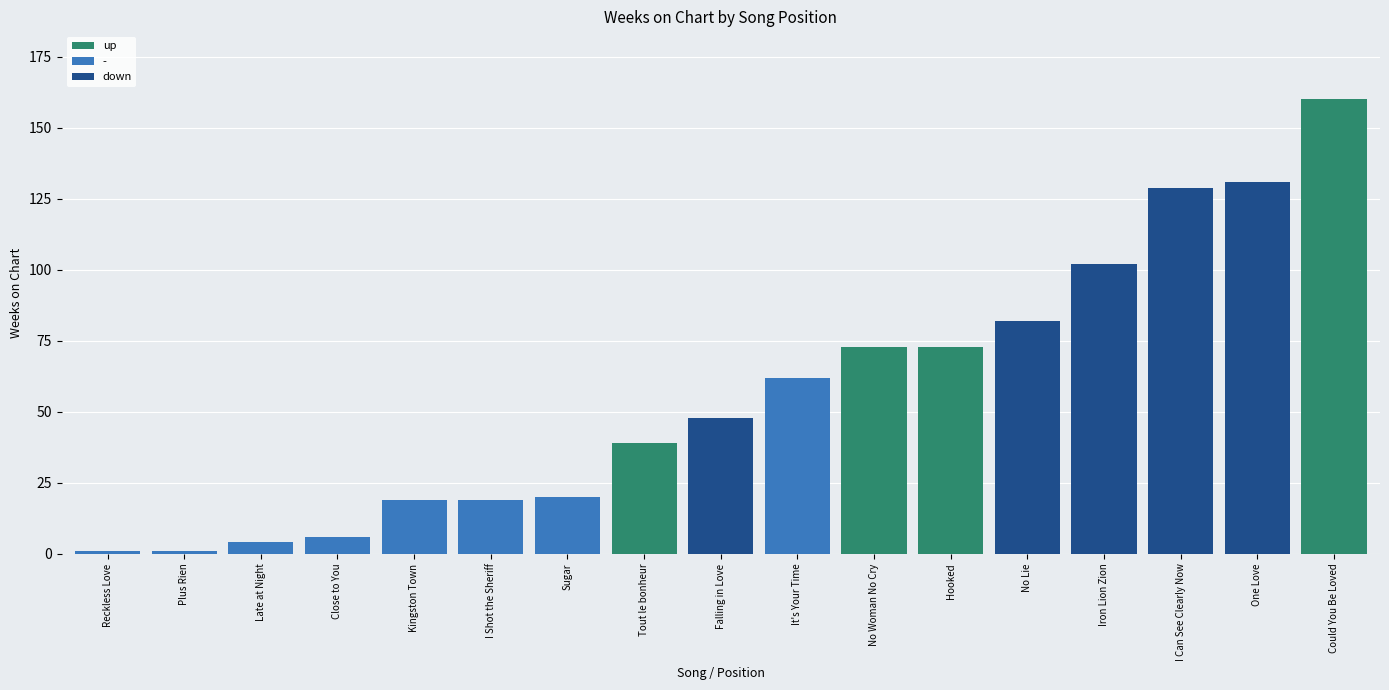

Reading right to left, list all the values displayed in this chart.

Could You Be Loved=160	One Love=131	I Can See Clearly Now=129	Iron Lion Zion=102	No Lie=82	Hooked=73	No Woman No Cry=73	It's Your Time=62	Falling in Love=48	Tout le bonheur=39	Sugar=20	I Shot the Sheriff=19	Kingston Town=19	Close to You=6	Late at Night=4	Plus Rien=1	Reckless Love=1